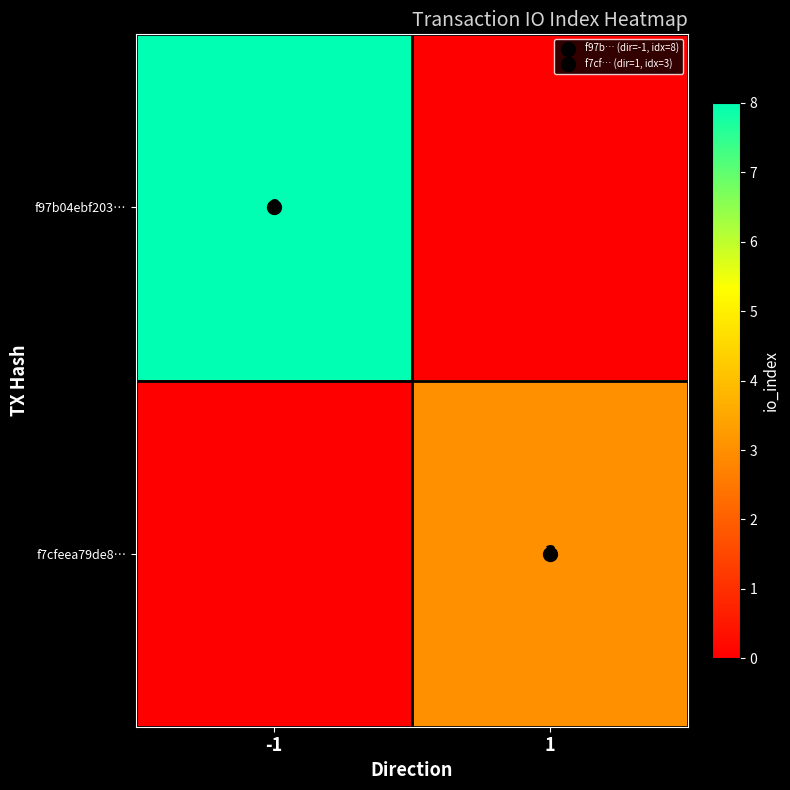

What is the difference between the f7cfeea79de8… values at -1 and 1?

3